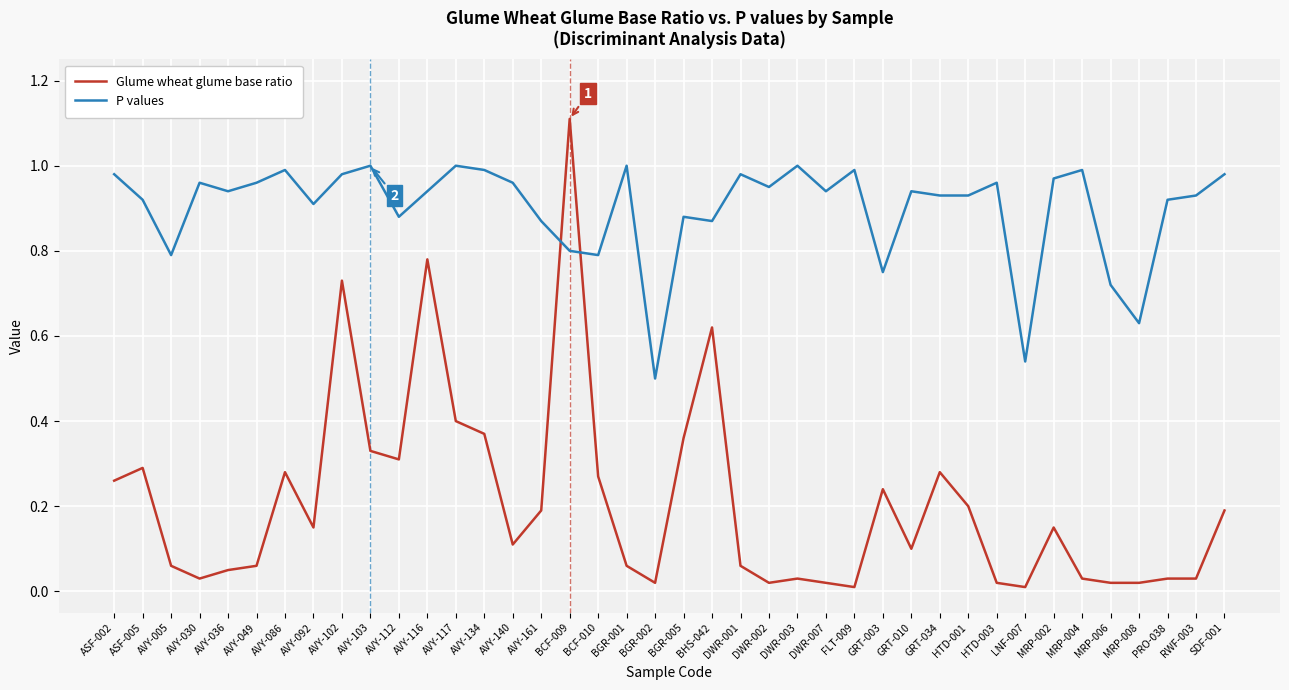

True or false: Glume wheat glume base ratio has a value of 0.3 at ASF-002.

True